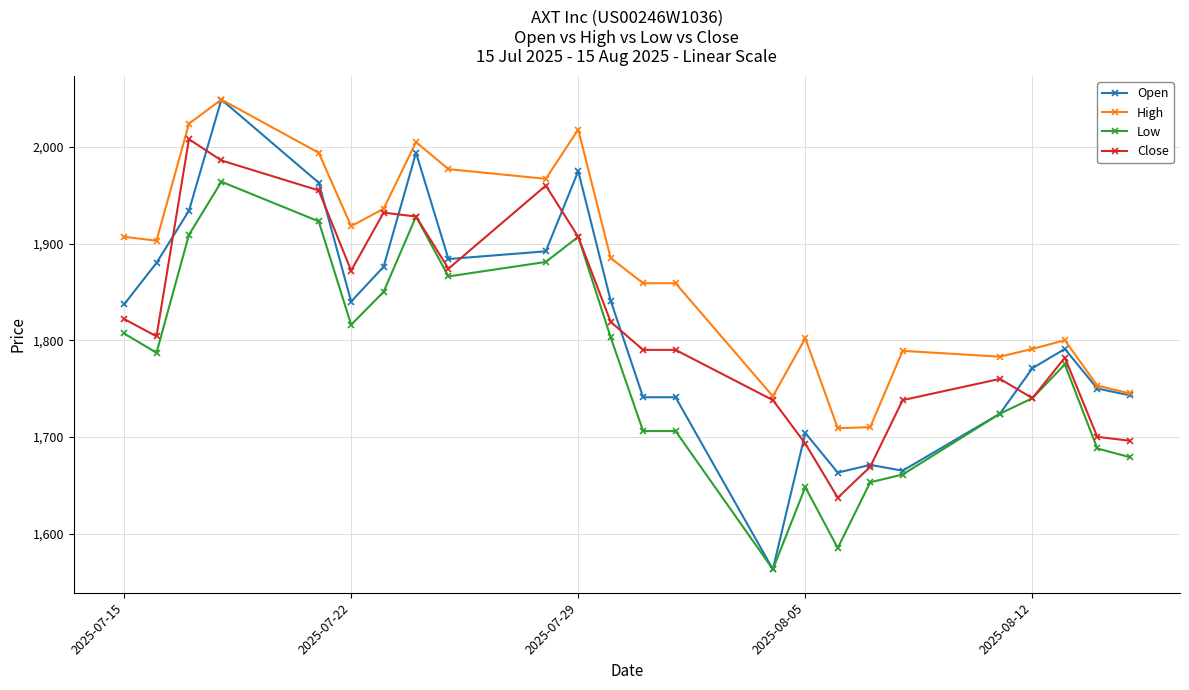

True or false: Low has more than 0 interior local peaks.

True